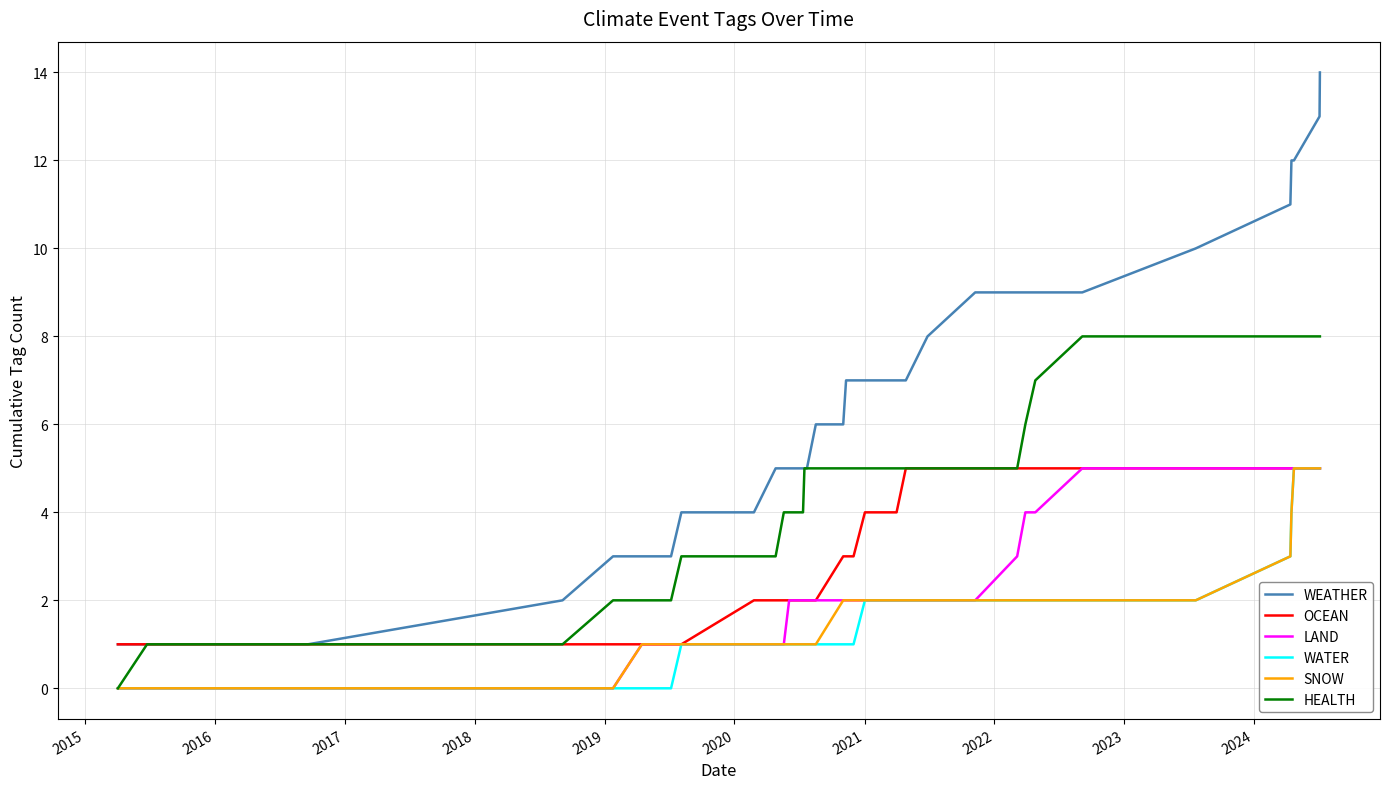

True or false: SNOW and WEATHER intersect in this chart.

False